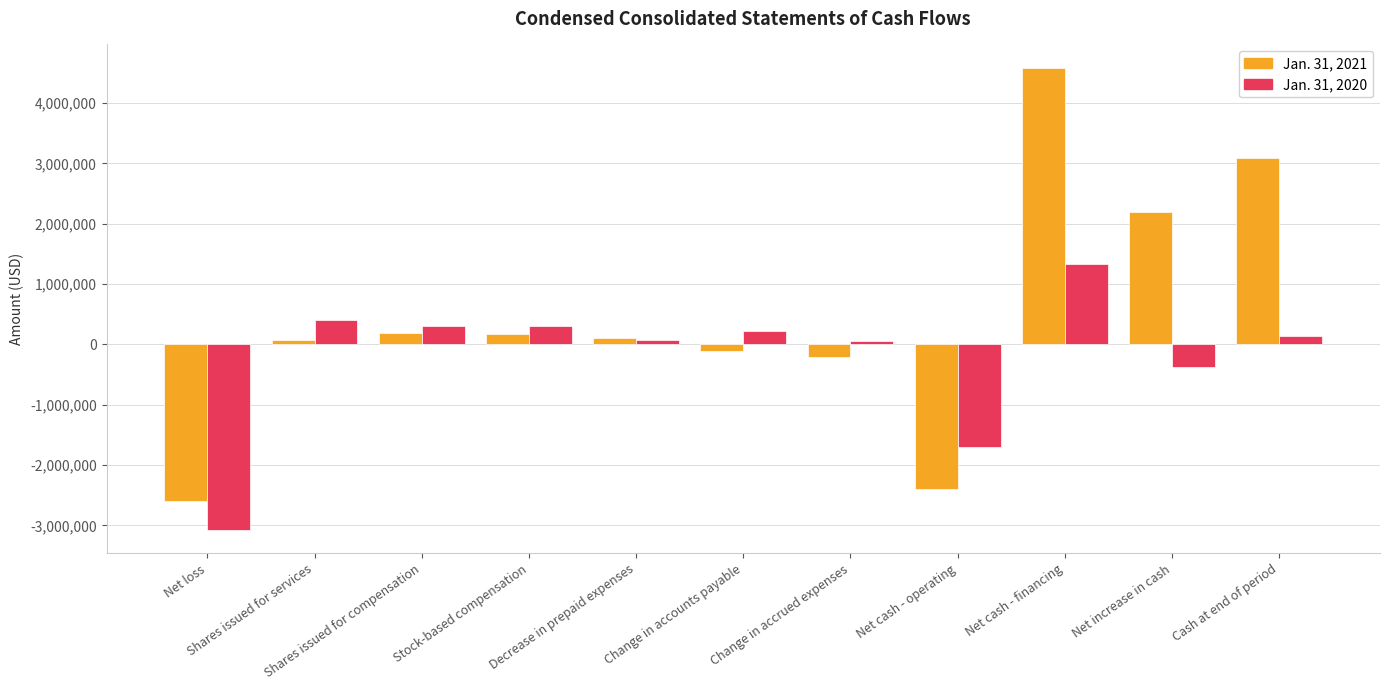

How many categories are shown in the chart?

11